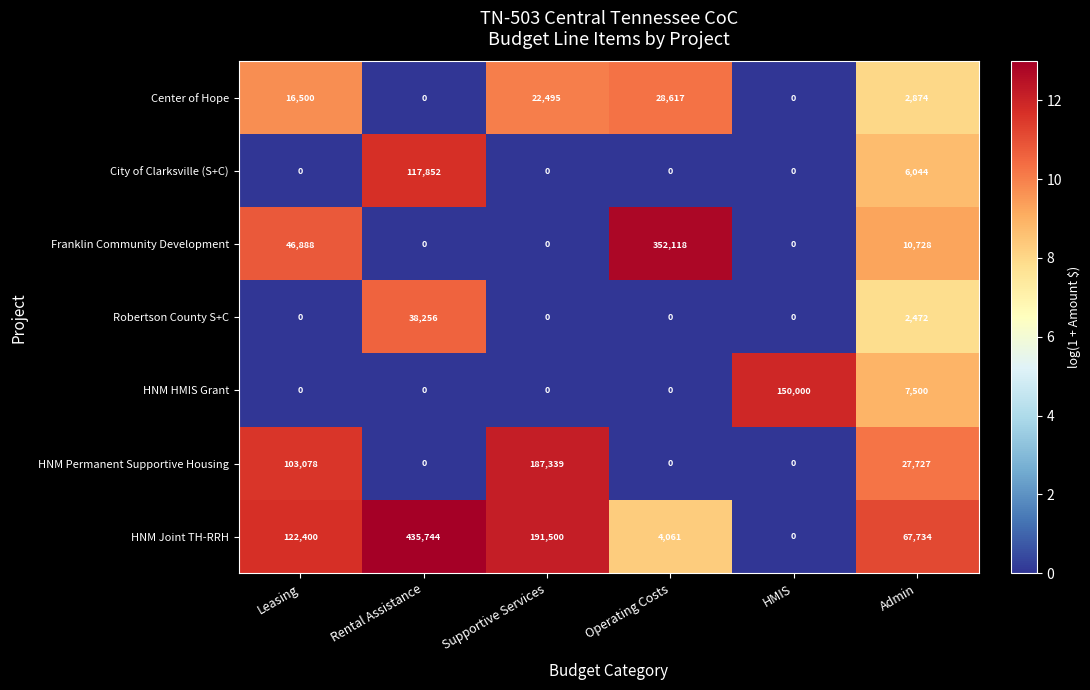

Which series has the largest total across all categories?

HNM Joint TH-RRH